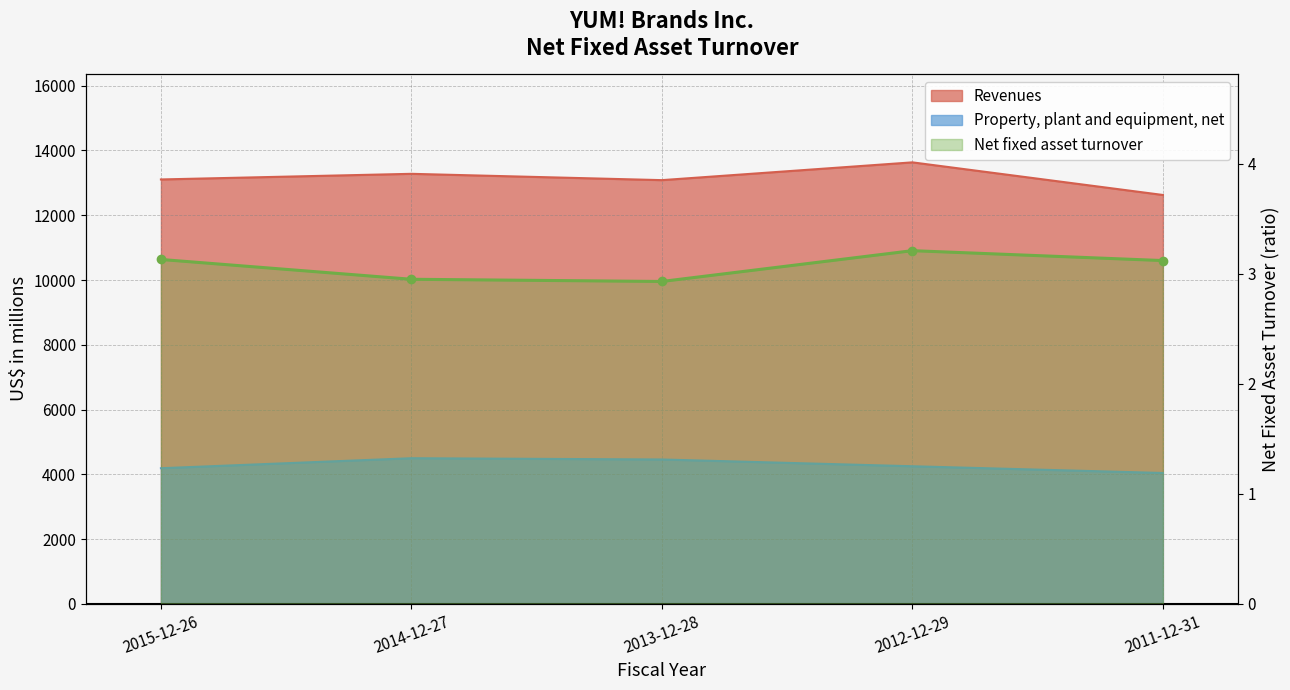

Rank the categories by Net fixed asset turnover value from highest to lowest.

2012-12-29, 2015-12-26, 2011-12-31, 2014-12-27, 2013-12-28